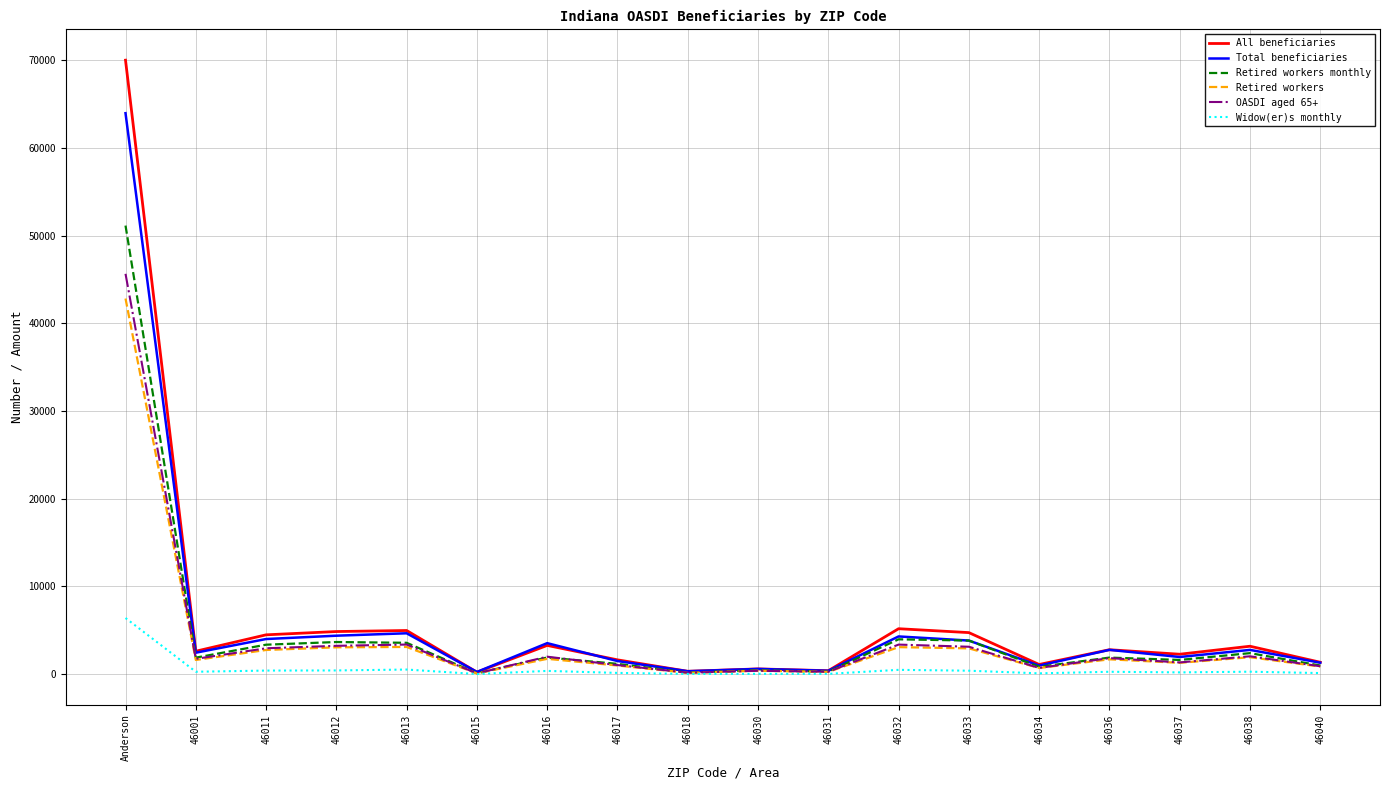

At which category is the sum across all series the highest?

Anderson